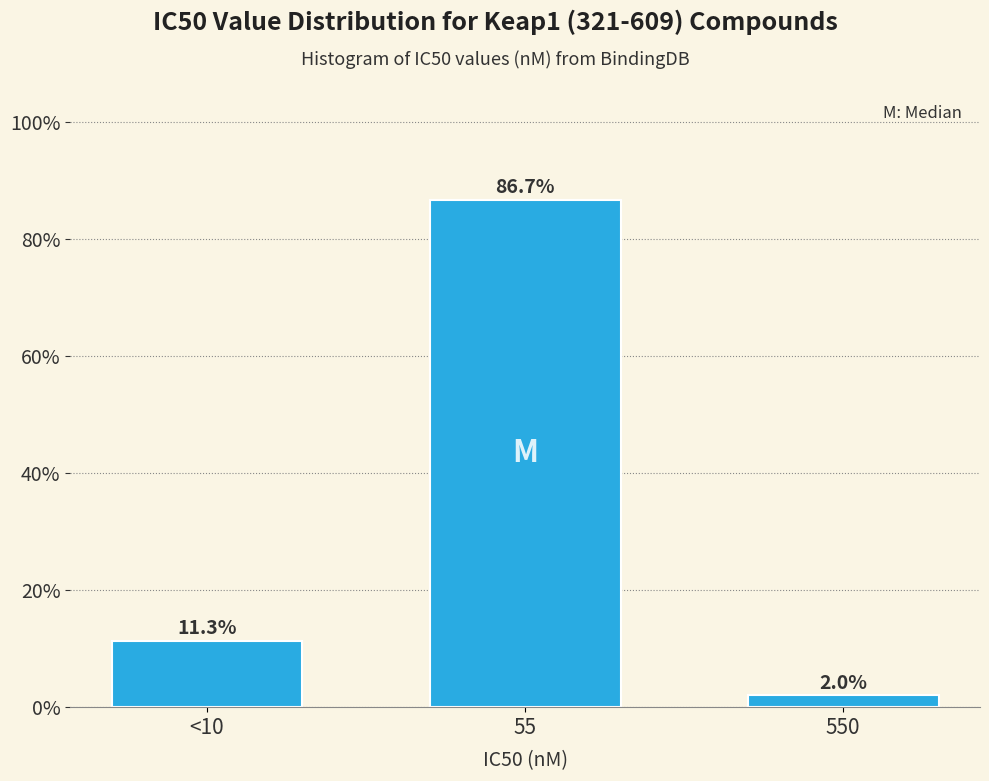

Reading left to right, extract all data points from this chart.

<10=11.3	55=86.7	550=2.0